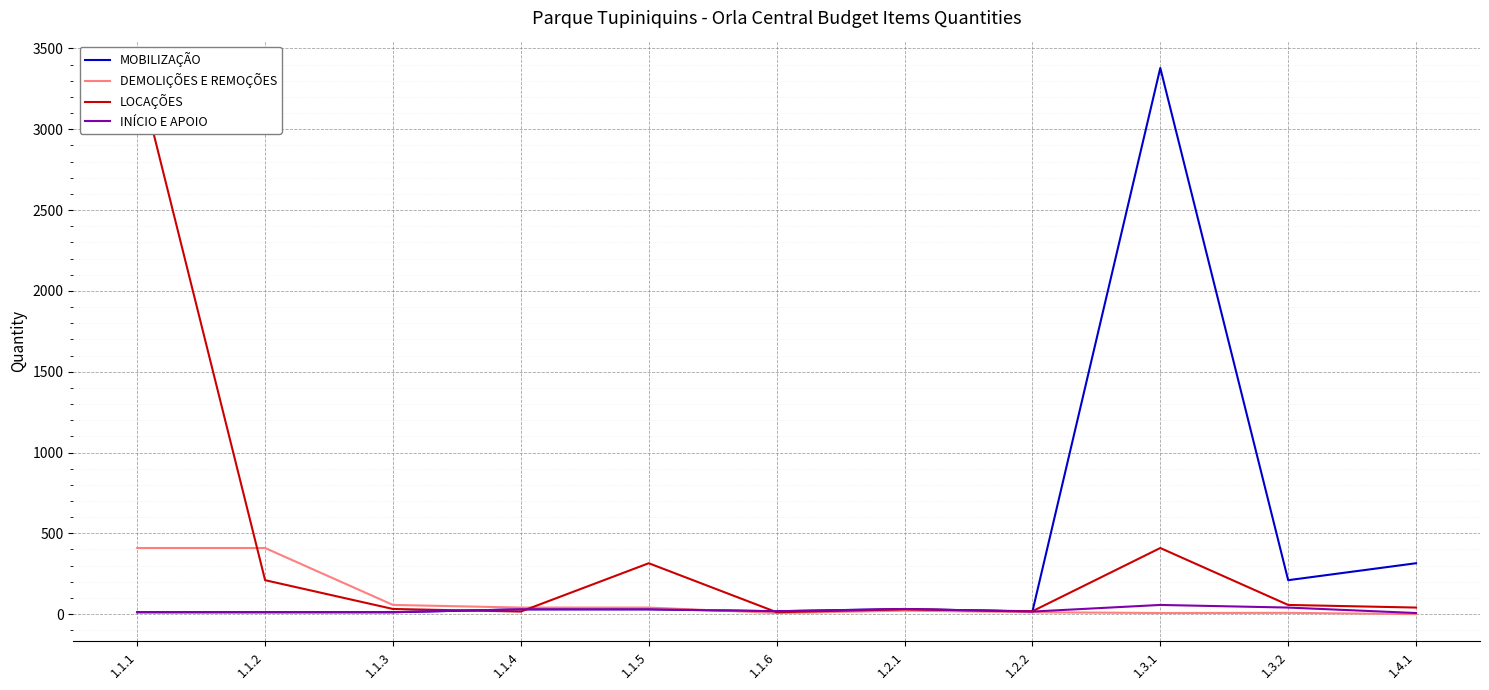

What are all the series names shown in the legend?

MOBILIZAÇÃO, DEMOLIÇÕES E REMOÇÕES, LOCAÇÕES, INÍCIO E APOIO